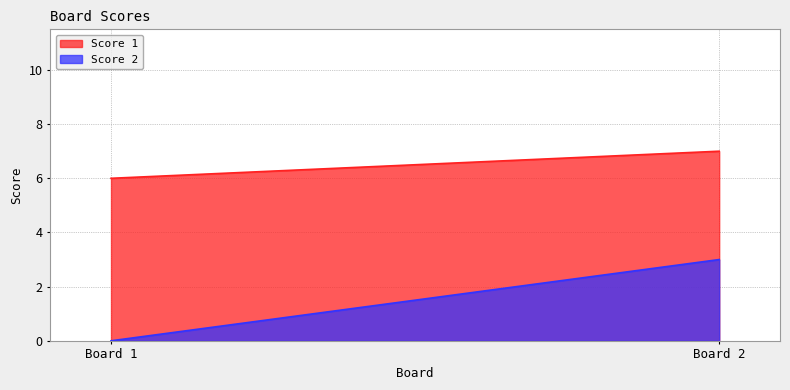

At which label does Score 1 reach its minimum?

Board 1